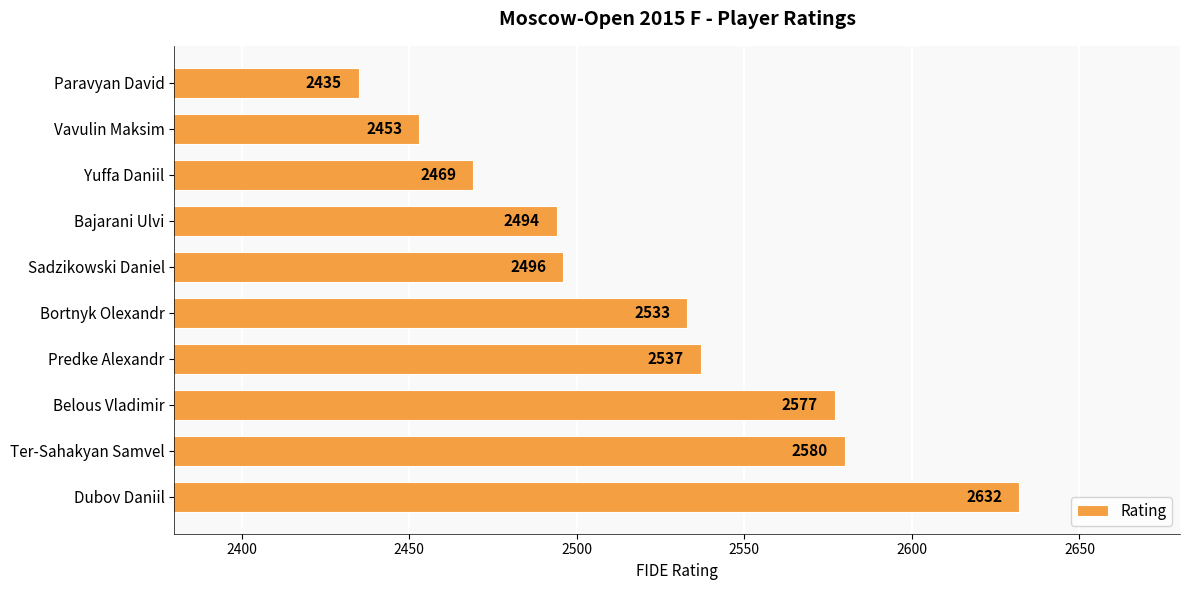

Where is the data nearest to the value 2533?

Bortnyk Olexandr